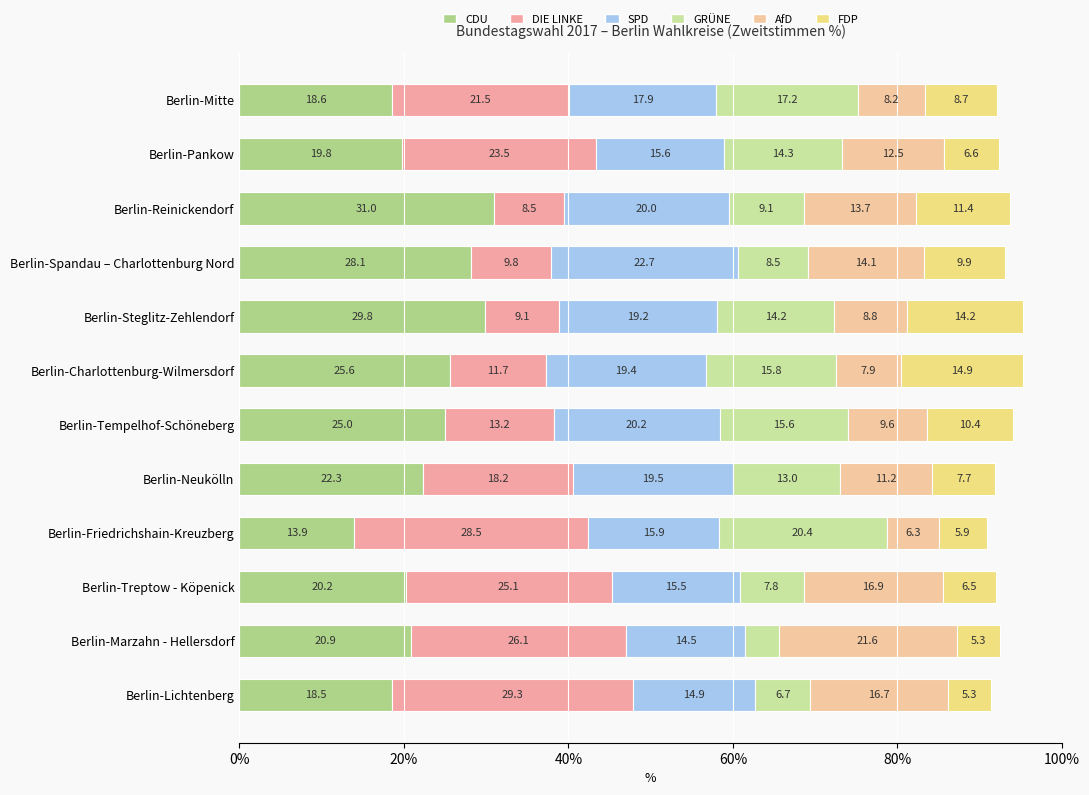

How many series are shown in this chart?

6